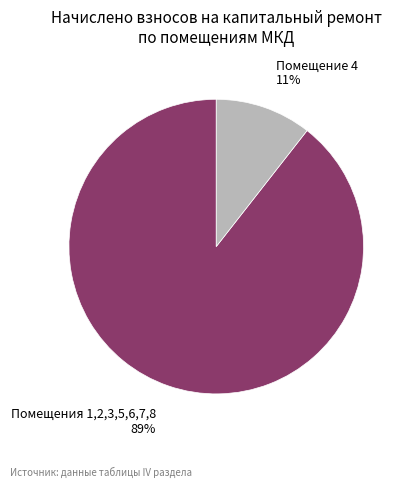

How many slices are in this pie chart?

2